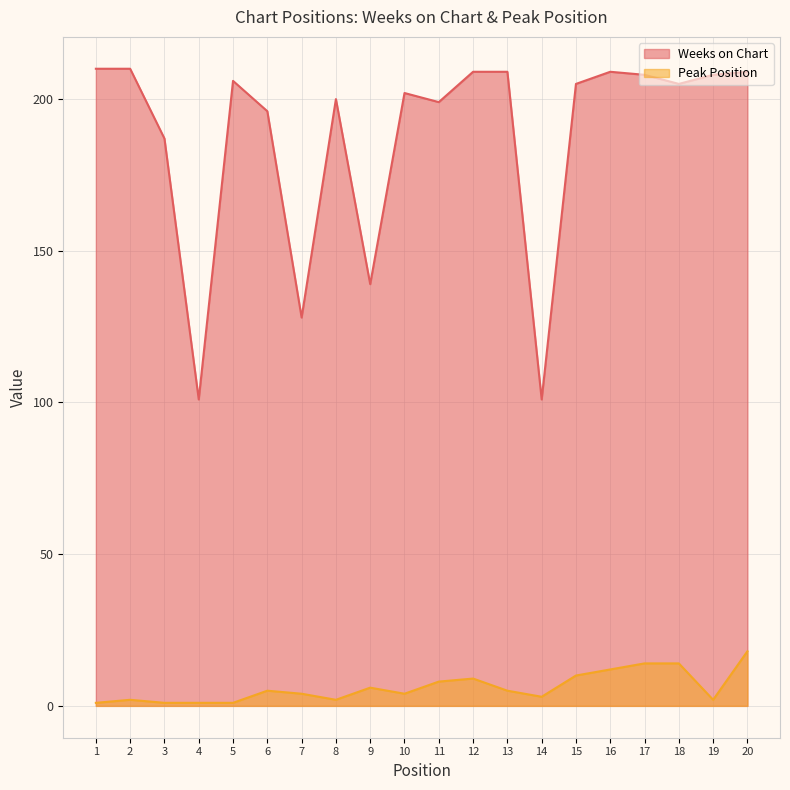

True or false: Weeks on Chart has a value of 101 at 4.

True